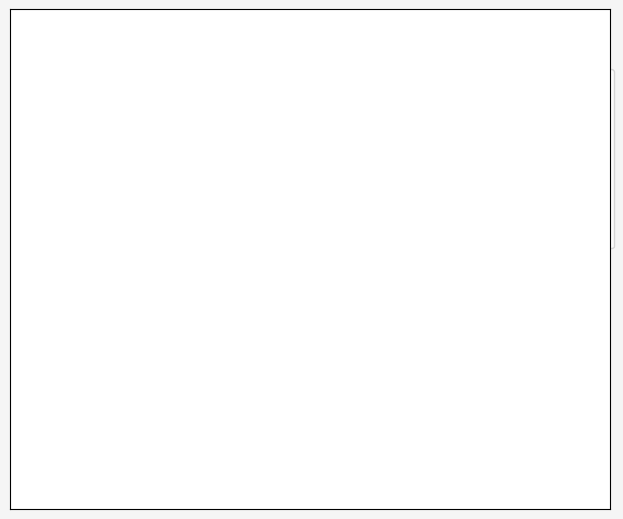

To the nearest percent, what percentage of the pie is pct25?

11%